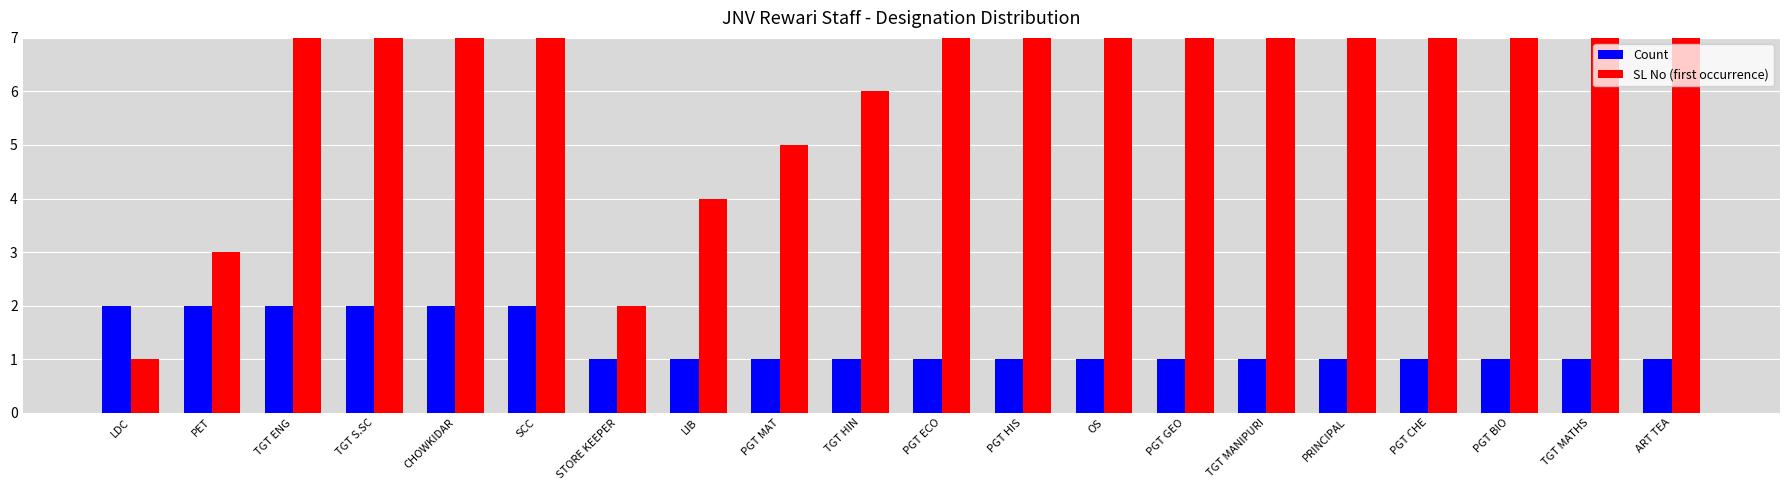

What are all the series names shown in the legend?

Count, SL No (first occurrence)